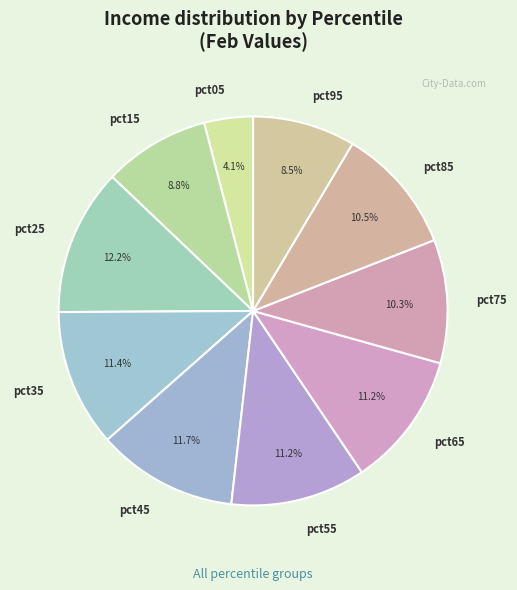

Combined, do pct75 and pct95 account for over 50%?

No